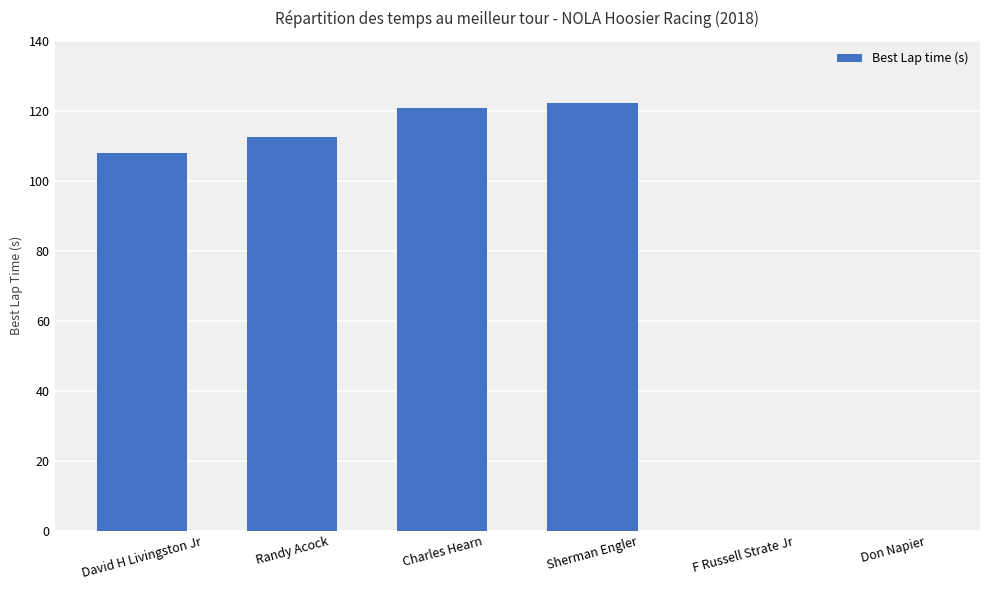

Reading left to right, what are all the values shown in this chart?

108.0	112.5	120.8	122.2	0.0	0.0